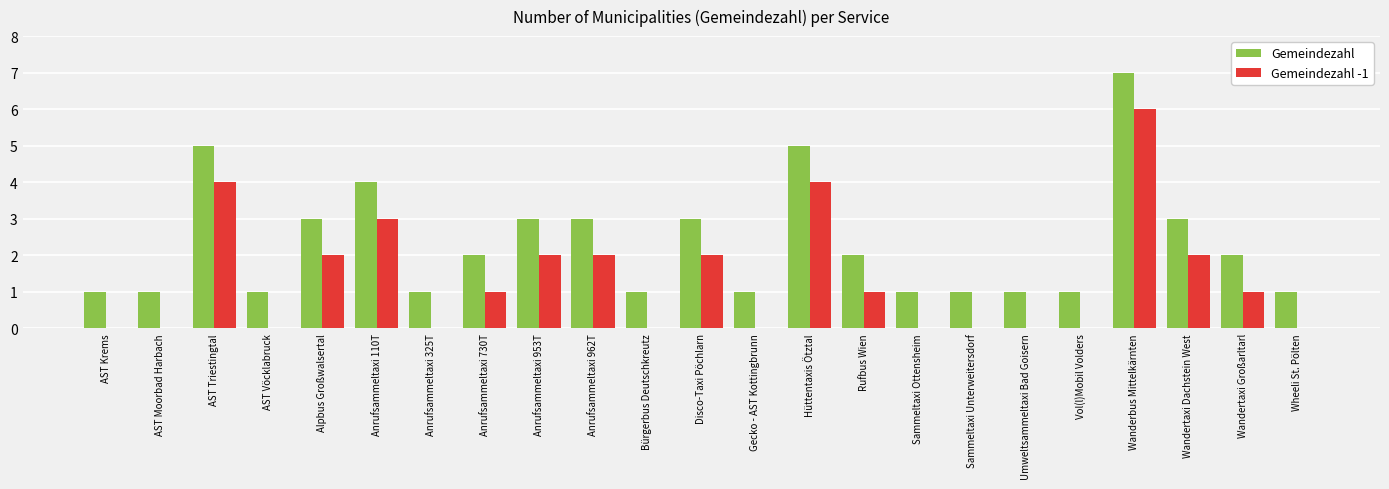

Reading right to left, list all the values displayed in this chart.

Gemeindezahl: 1	2	3	7	1	1	1	1	2	5	1	3	1	3	3	2	1	4	3	1	5	1	1
Gemeindezahl -1: 0	1	2	6	0	0	0	0	1	4	0	2	0	2	2	1	0	3	2	0	4	0	0